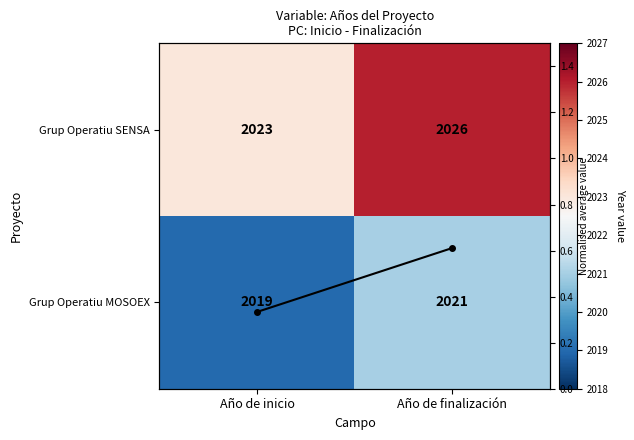

How many categories are shown in the chart?

2